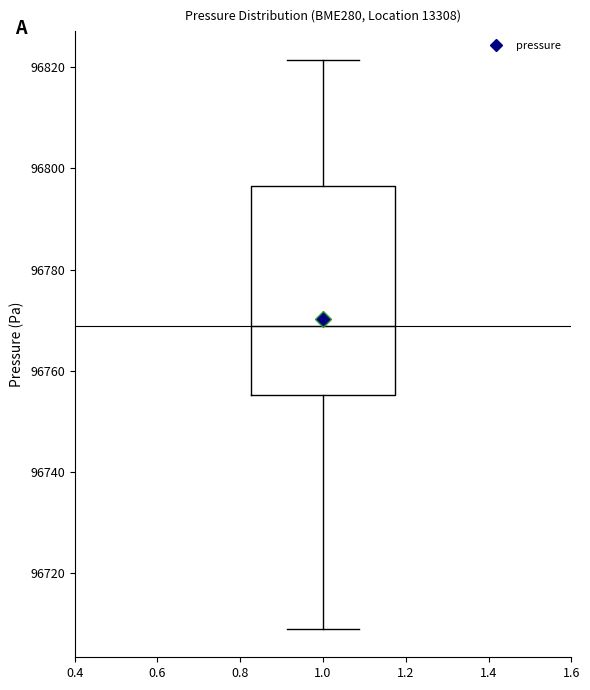

Transcribe this box plot: give where the median line is, the range the box spans, and where the two whiskers end, as read against the y-axis. The values are not printed on the chart, so give them approximately, as read against the axis.

median 96768, box 96756 to 96796, whiskers 96710 to 96822